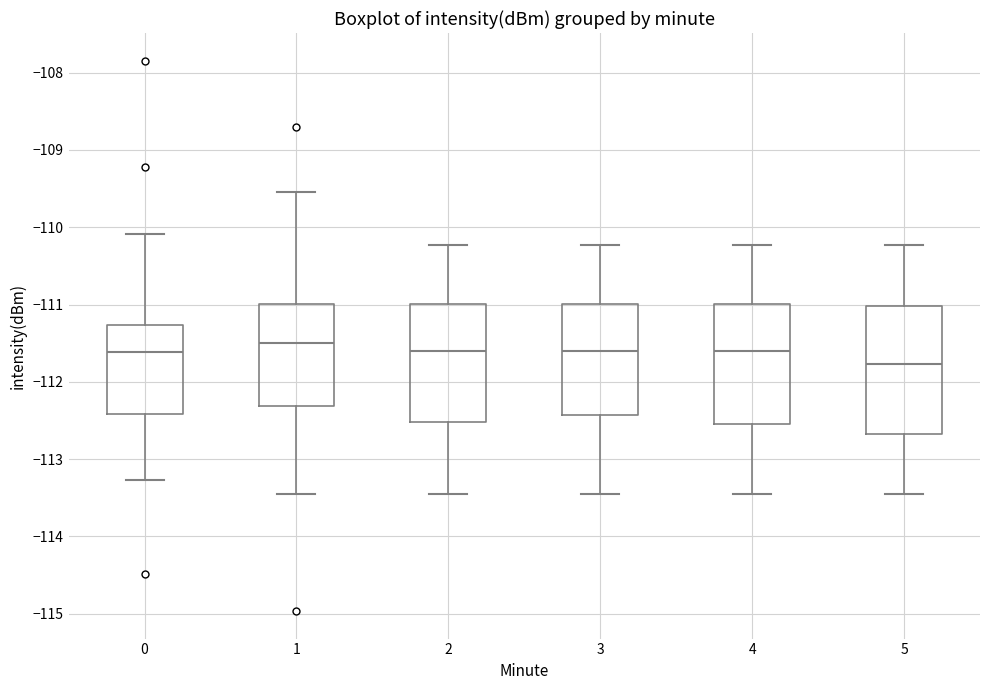

Reading left to right, transcribe this box plot: for each box, give where its median line is, the range the box spans, and where its two whiskers end, as read against the y-axis. The values are not printed on the chart, so give them approximately, as read against the axis.

0: median -111.6, box -112.4 to -111.3, whiskers -113.3 to -110.1
1: median -111.5, box -112.3 to -111.0, whiskers -113.5 to -109.5
2: median -111.6, box -112.5 to -111.0, whiskers -113.5 to -110.2
3: median -111.6, box -112.4 to -111.0, whiskers -113.5 to -110.2
4: median -111.6, box -112.5 to -111.0, whiskers -113.5 to -110.2
5: median -111.8, box -112.7 to -111.0, whiskers -113.5 to -110.2